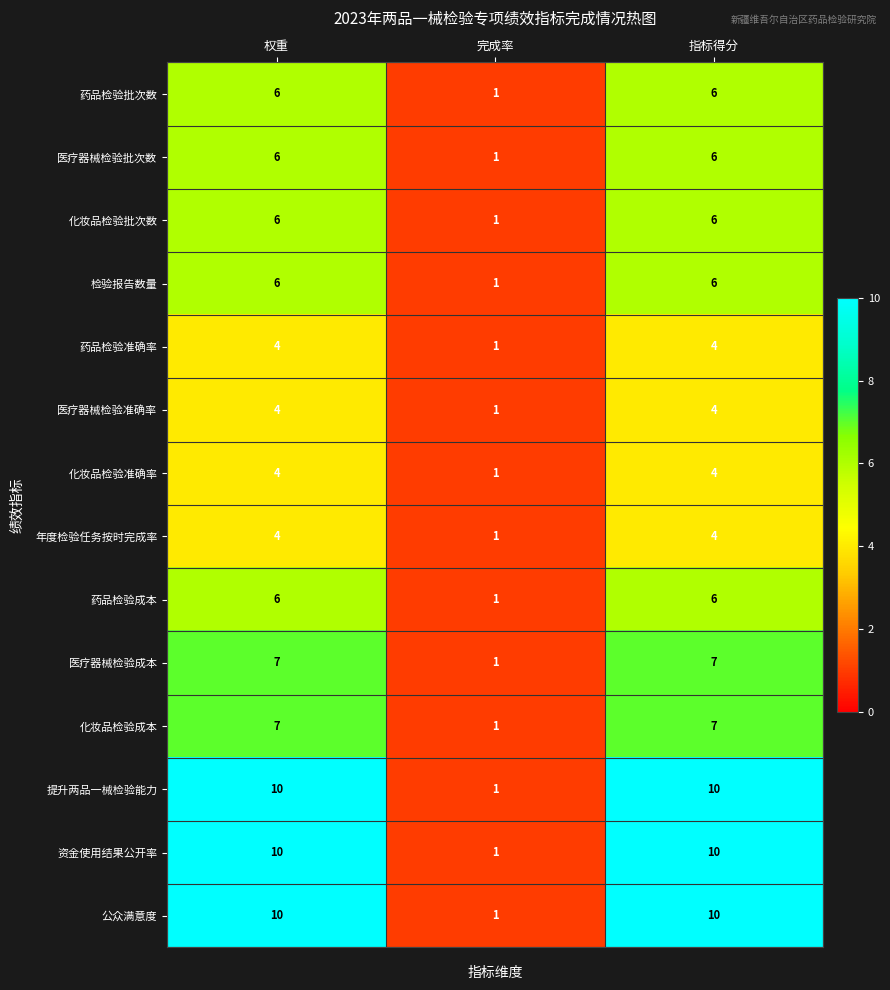

What is the spread (max minus min) of values at 指标得分?

6